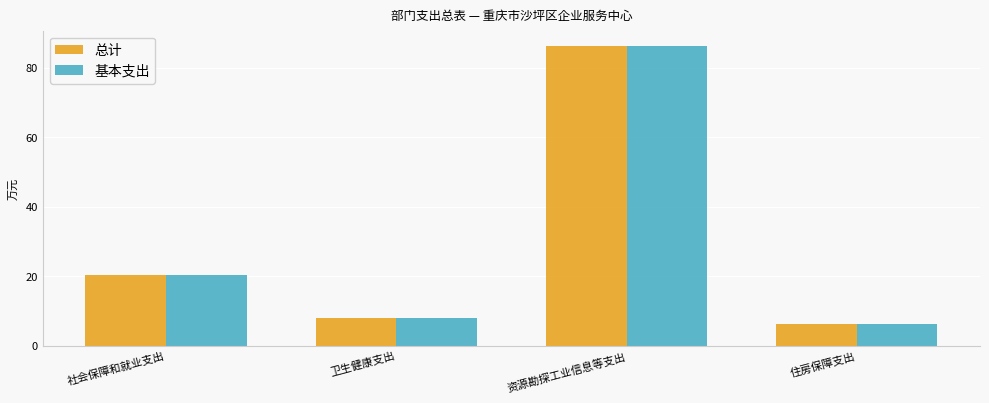

What is the label of the 4th bar from the right?

社会保障和就业支出